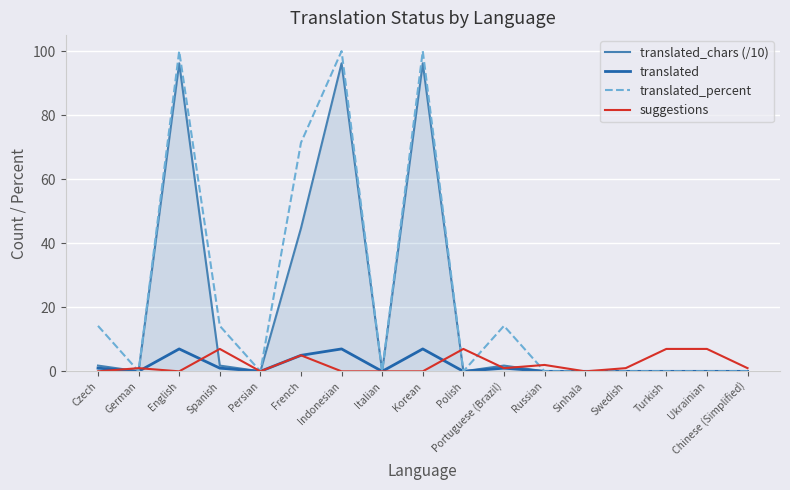

Where is translated_chars (/10) nearest to the value 48?

French